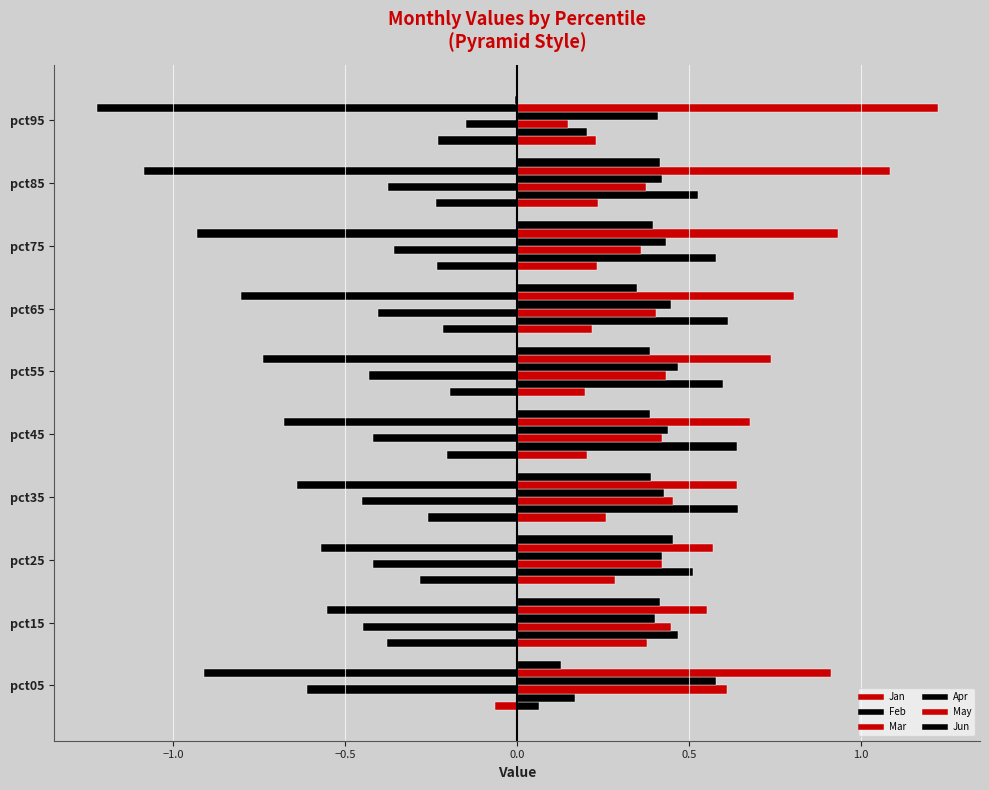

How many data points does each series have?

10